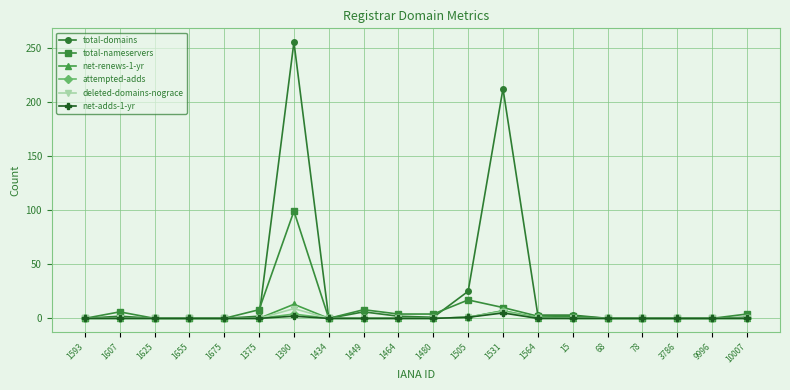

Which series has the largest range (max minus min)?

total-domains